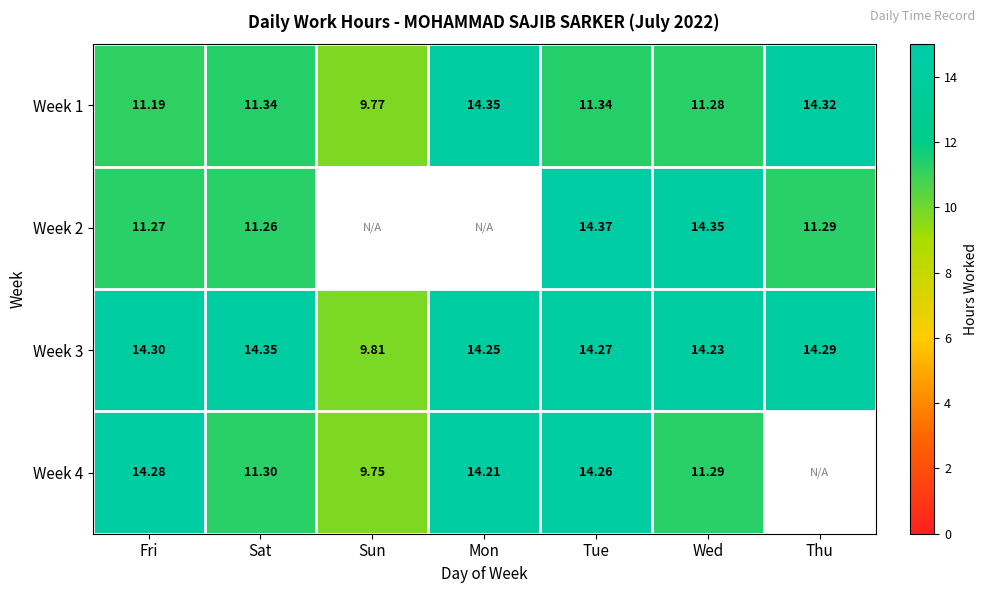

Is the value of Week 4 at Sun greater than the value of Week 2 at Sat?

No